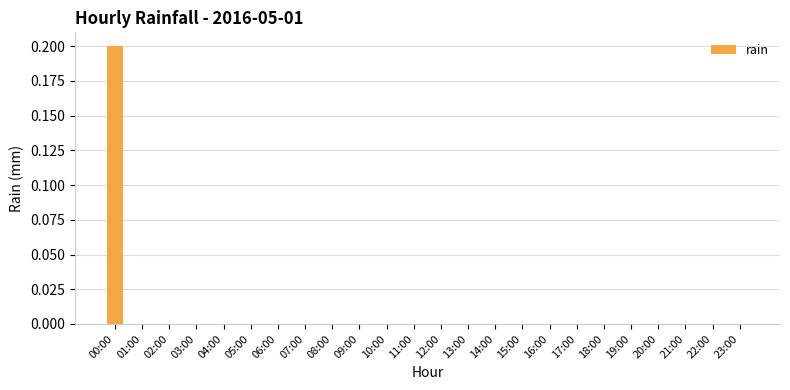

Reading left to right, list all the values displayed in this chart.

00:00=0.2	01:00=0.0	02:00=0.0	03:00=0.0	04:00=0.0	05:00=0.0	06:00=0.0	07:00=0.0	08:00=0.0	09:00=0.0	10:00=0.0	11:00=0.0	12:00=0.0	13:00=0.0	14:00=0.0	15:00=0.0	16:00=0.0	17:00=0.0	18:00=0.0	19:00=0.0	20:00=0.0	21:00=0.0	22:00=0.0	23:00=0.0